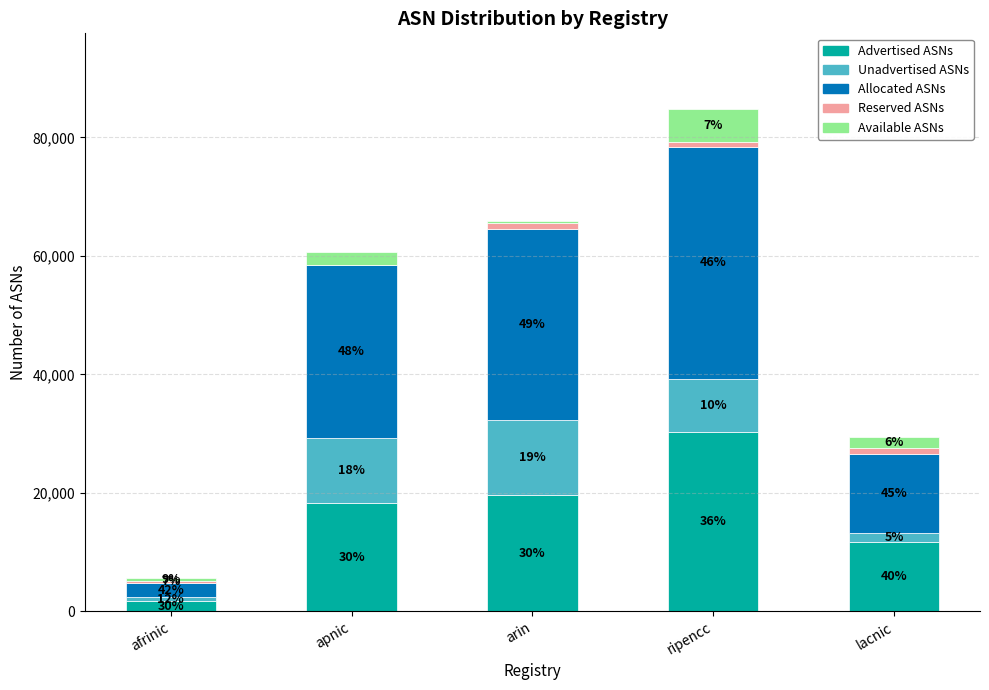

Which has a higher value, lacnic or ripencc?

ripencc